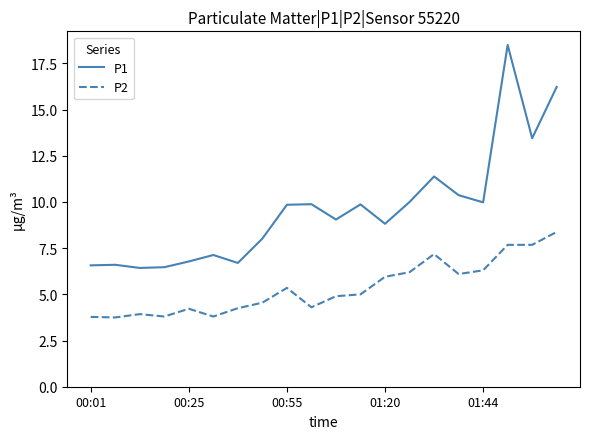

What is the difference between the maximum and minimum values in the P1 series?

12.1